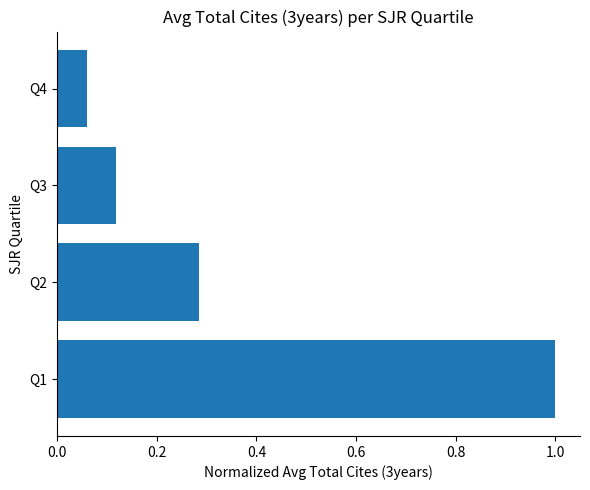

List the labels in order of value, smallest first.

Q4, Q3, Q2, Q1